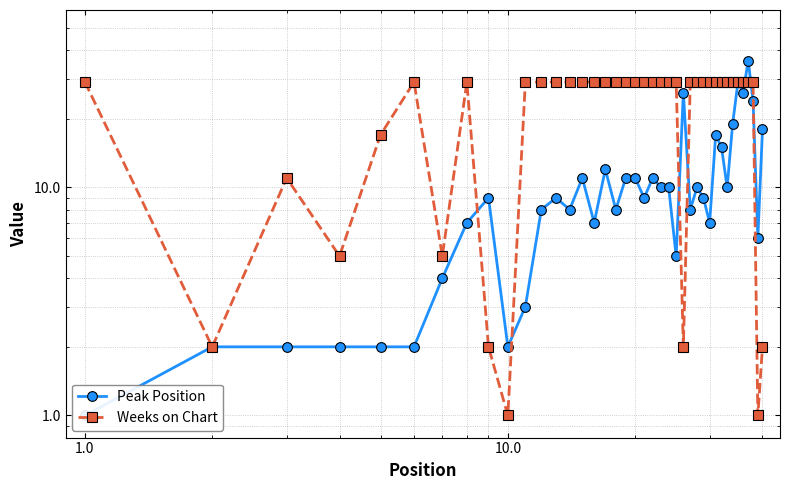

Which series has the largest total across all categories?

Weeks on Chart